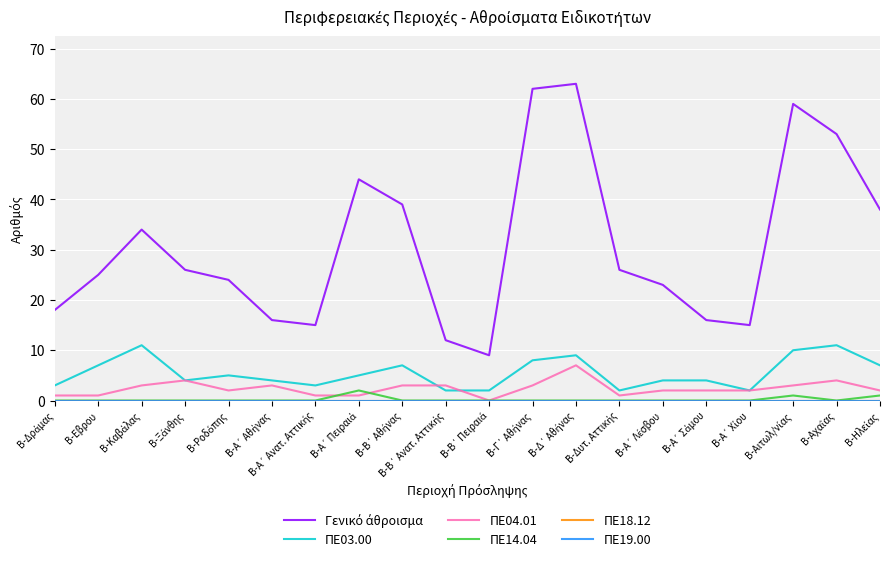

List the series in order of their peak value, lowest first.

ΠΕ18.12, ΠΕ19.00, ΠΕ14.04, ΠΕ04.01, ΠΕ03.00, Γενικό άθροισμα